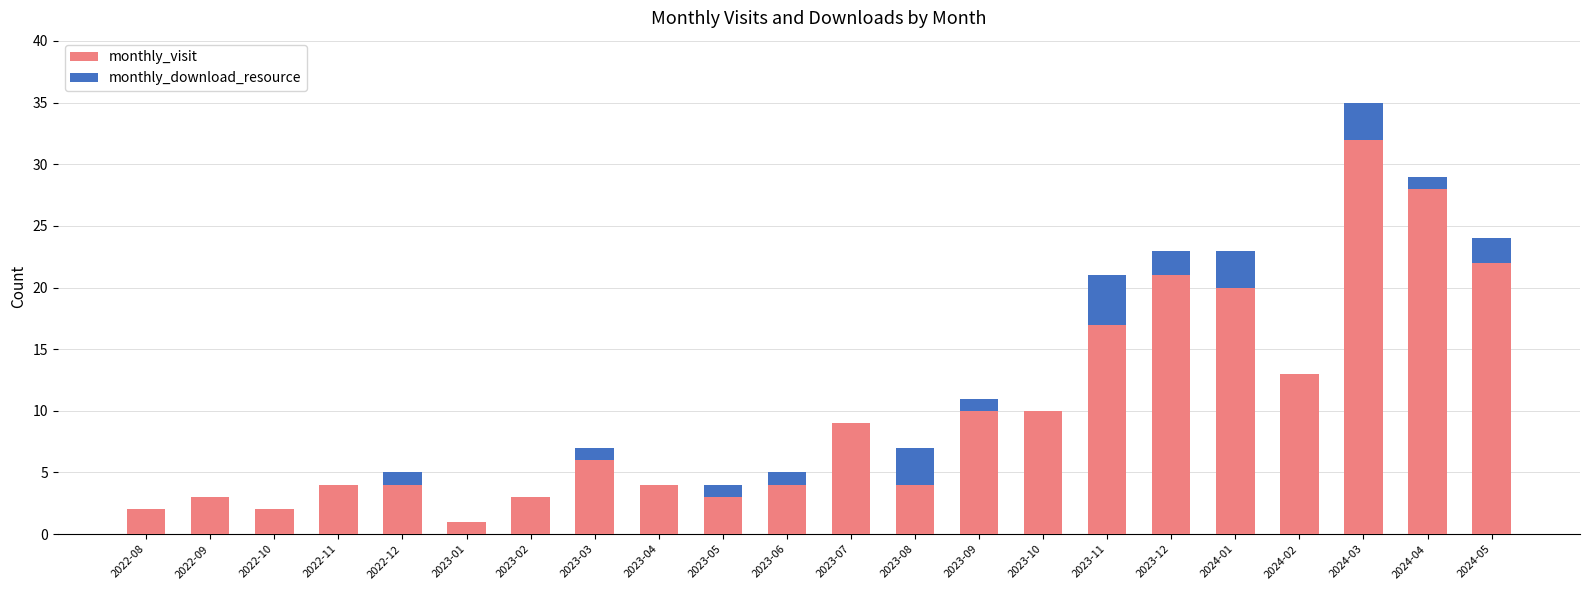

Is it true that monthly_visit equals 4 at 2023-04?

True